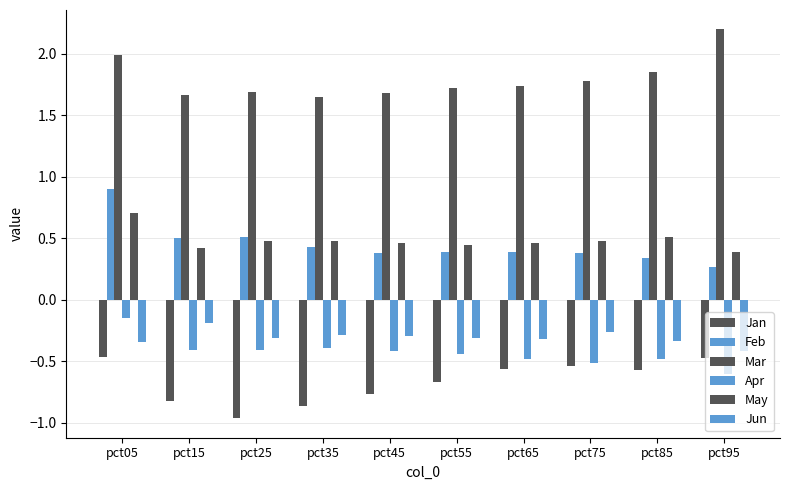

What is the value of the May bar at the 6th from the left?

0.4